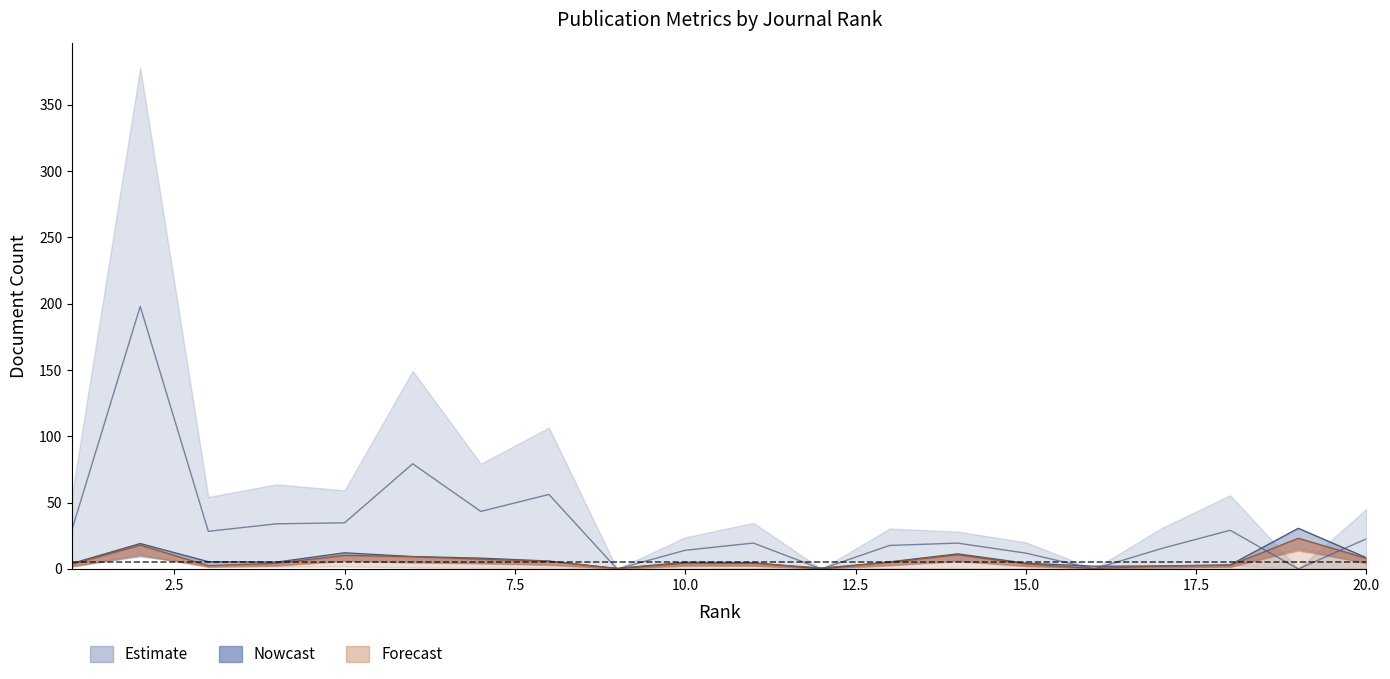

How many data points in Total Docs. (3years) upper are less than 22?

10